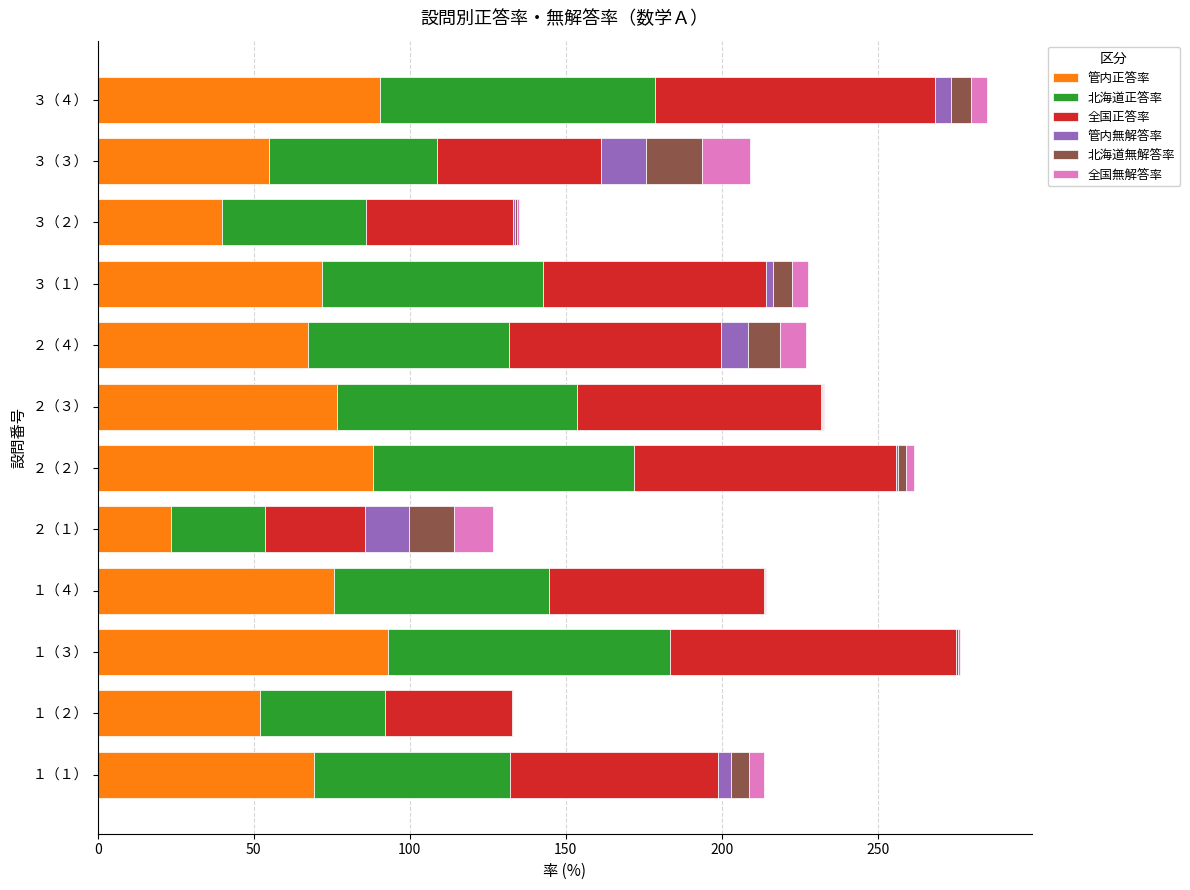

What is the maximum value for 管内正答率?

93.2